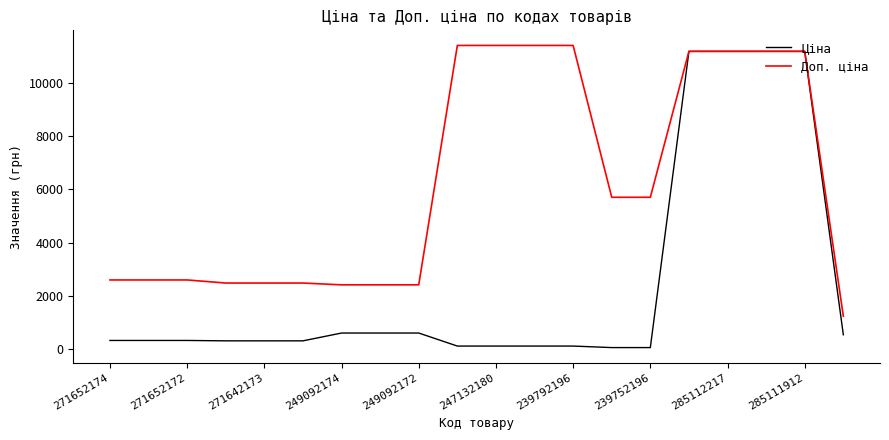

What is the maximum value shown in the chart?

11410.0